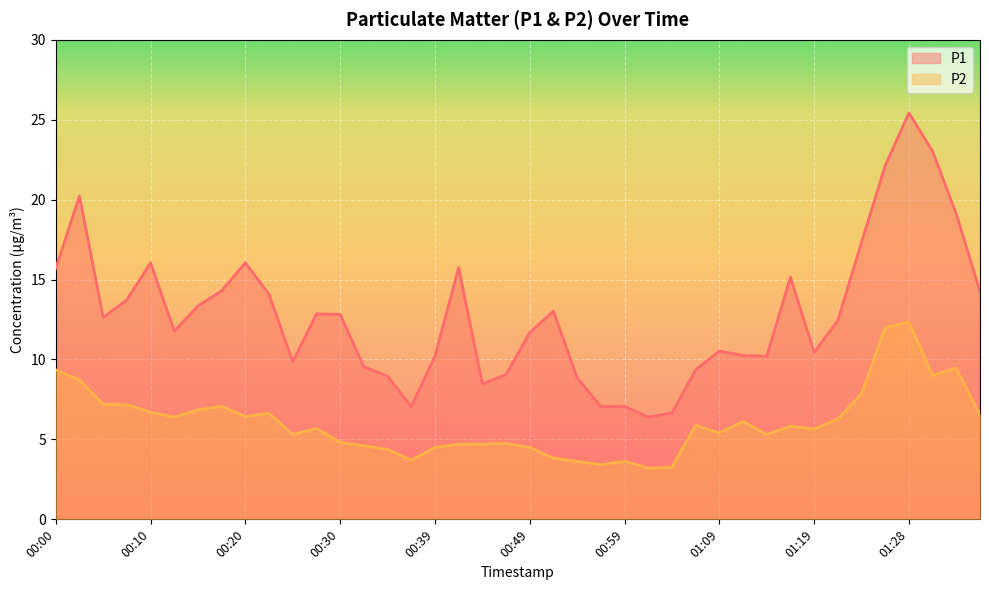

At how many categories does at least one series exceed 20?

4